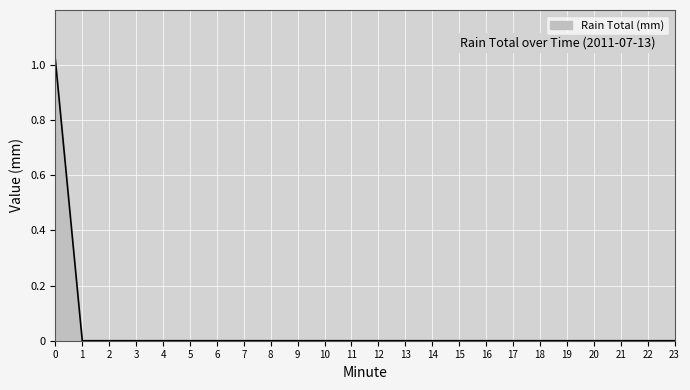

True or false: the data shows 0.0 at 8.

True